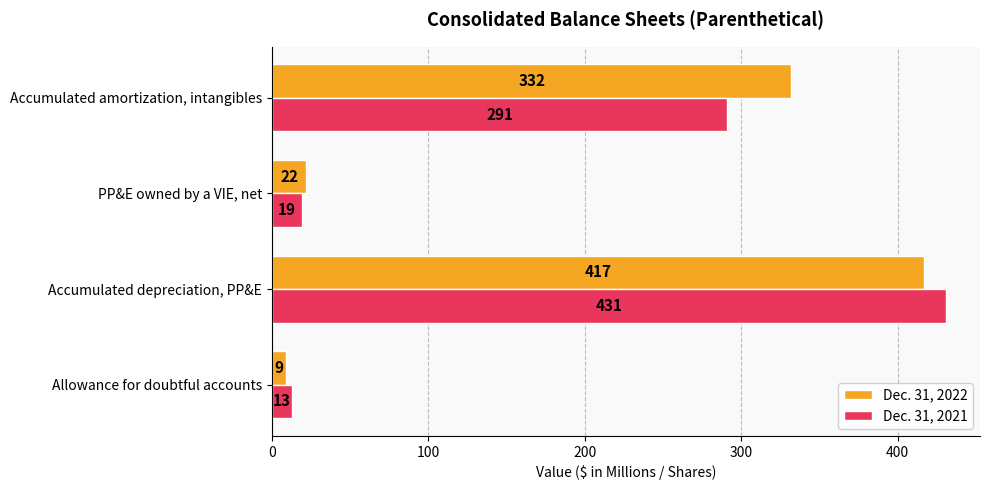

Rank the series by their maximum value, from lowest to highest.

Dec. 31, 2022, Dec. 31, 2021